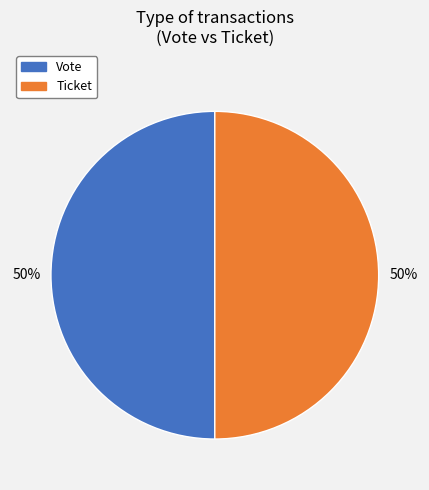

Count the number of slices in the pie.

2